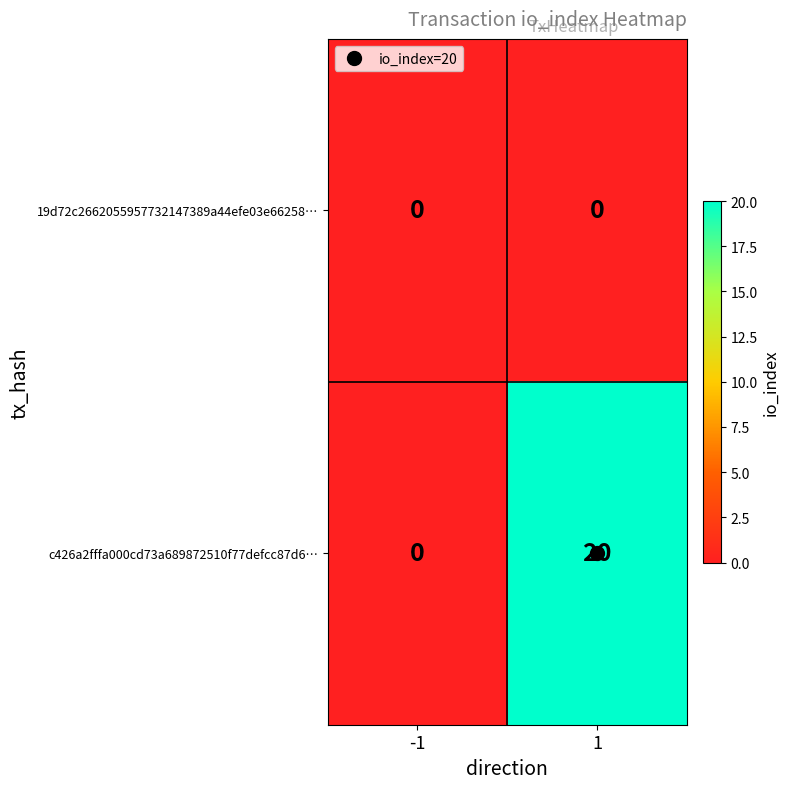

What value does the c426a2fffa000cd73a689872510f77defcc87d6… series have at 1, to the nearest 5?

20